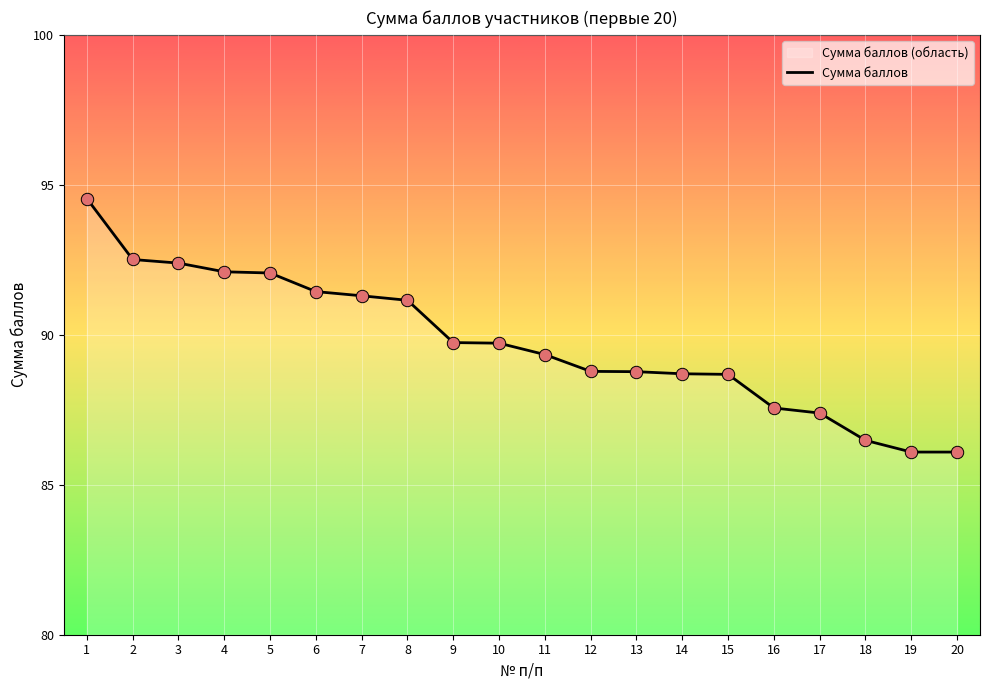

Approximately how many times larger is the value at 2 compared to 15?

1.0